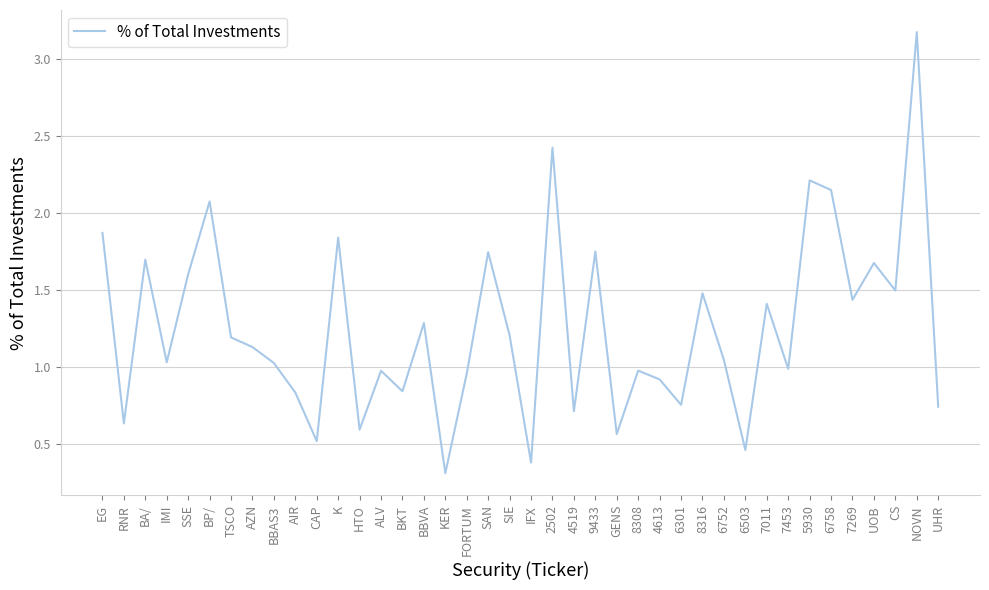

What position from the left is TSCO?

7